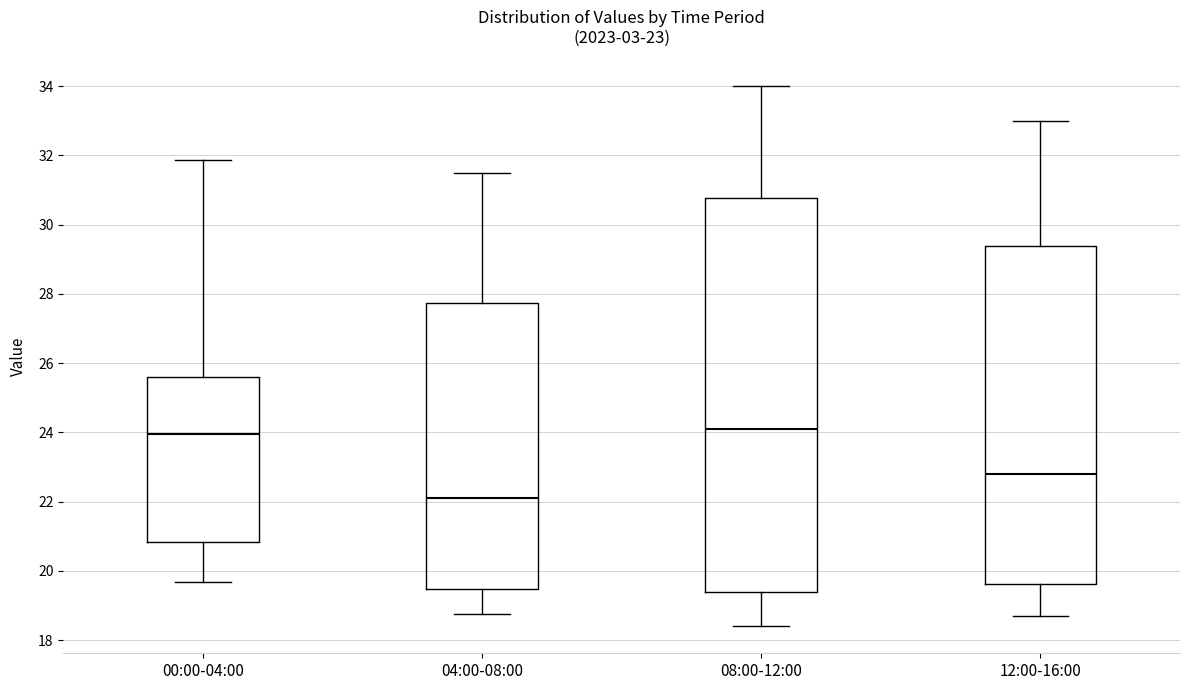

Which box has the lowest median line?

04:00-08:00